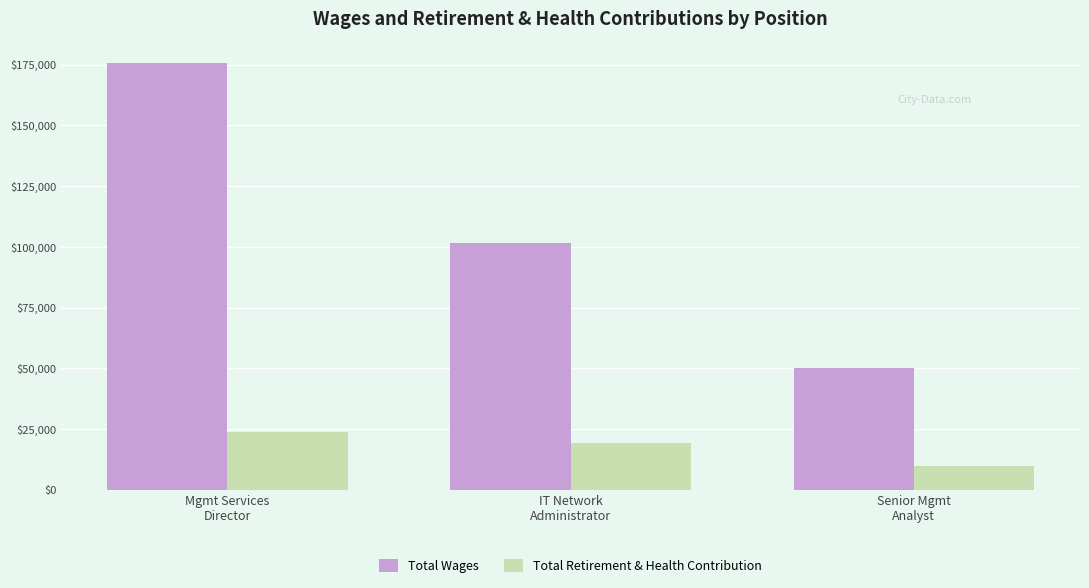

Read the Total Wages value at IT Network
Administrator, to the nearest 50.

101550